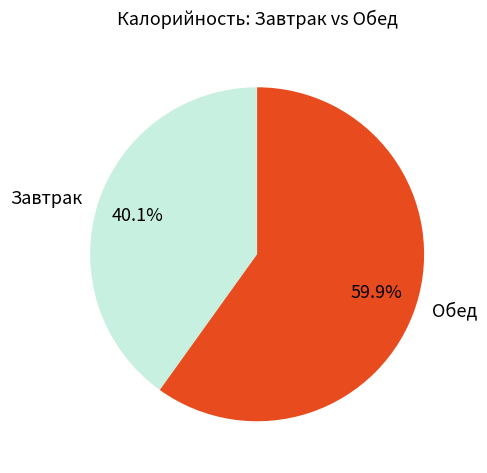

Rank the categories by value from lowest to highest.

Завтрак, Обед